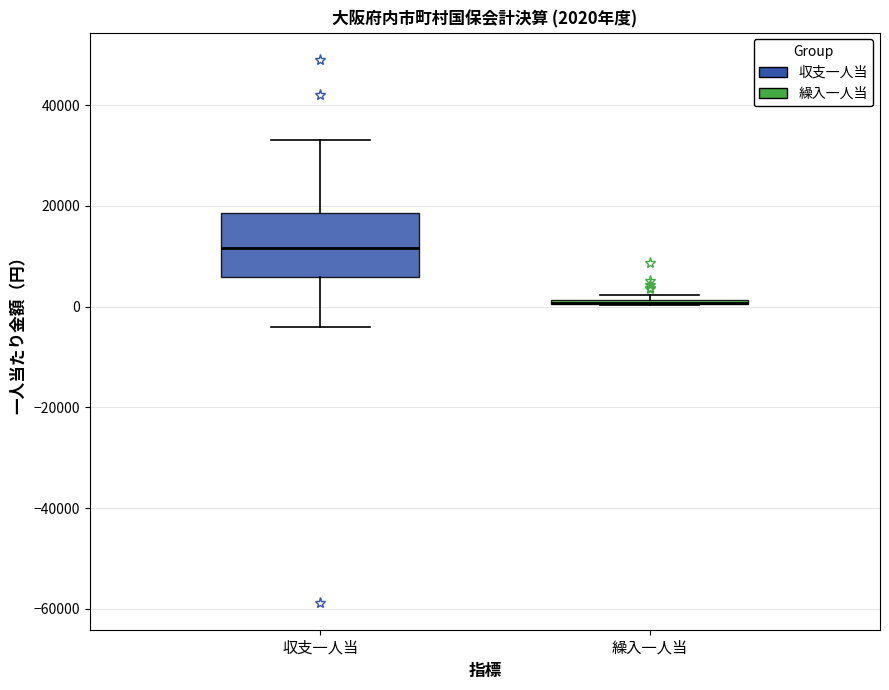

Comparing the boxes themselves (not the whiskers), which one is the tallest?

収支一人当